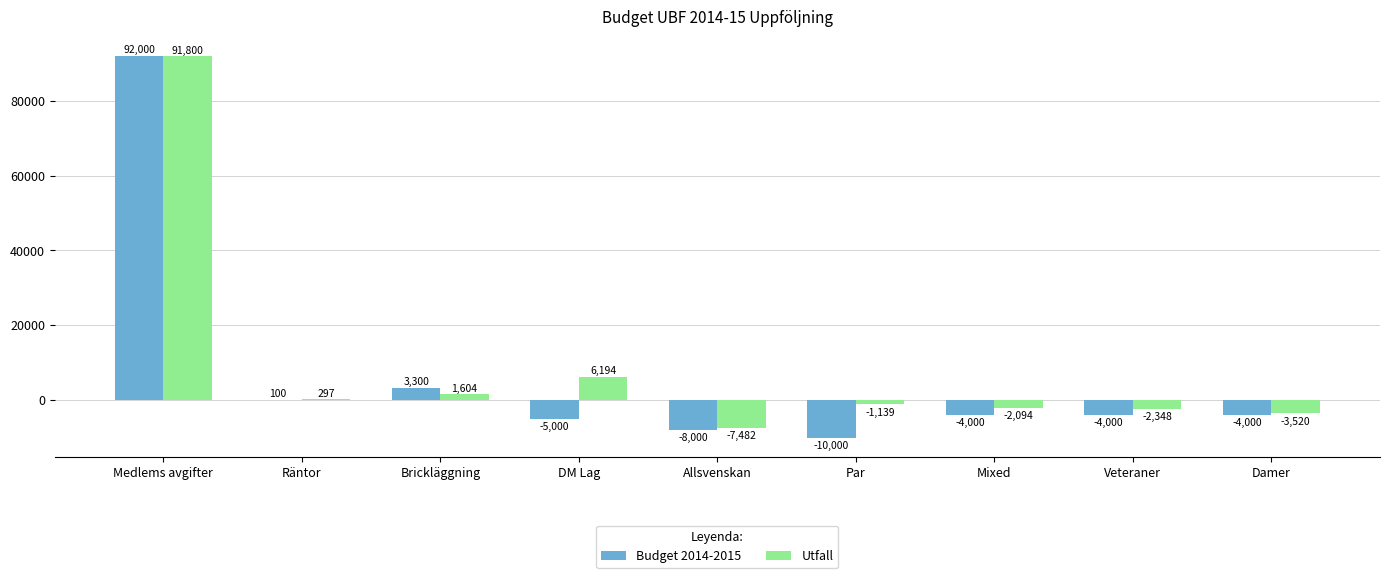

What is the maximum value for Budget 2014-2015?

92000